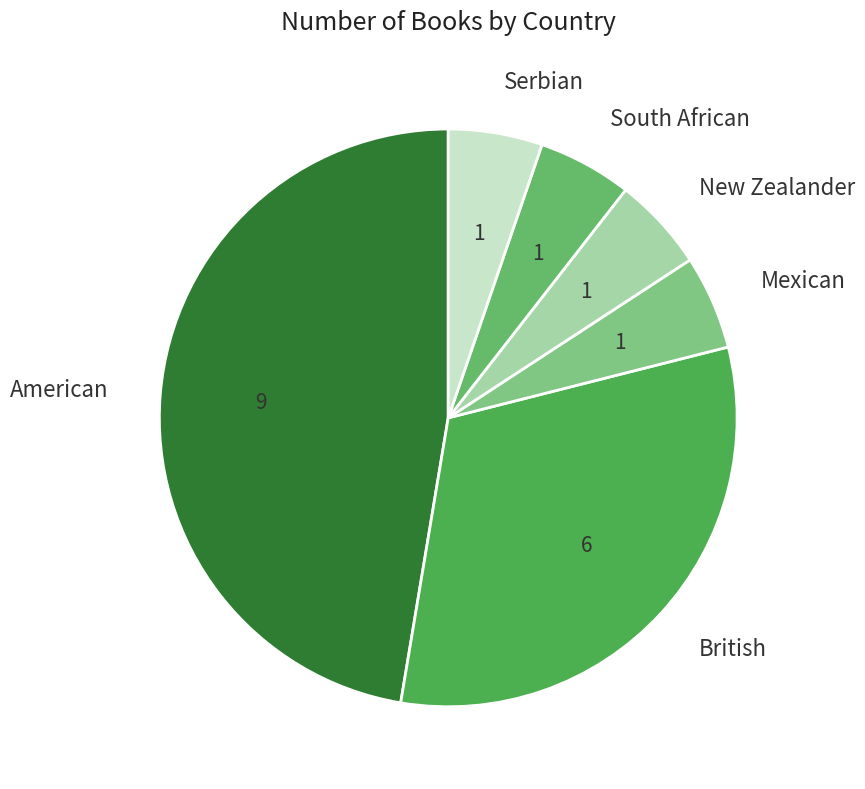

Which has a higher value, British or New Zealander?

British